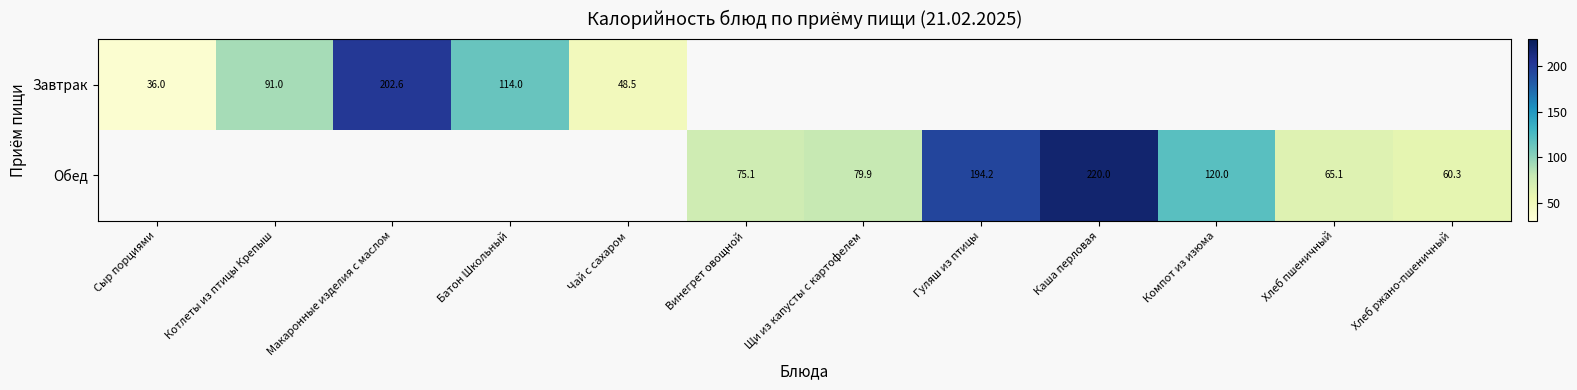

The Завтрак series shows 48.6 at Сыр порциями. True or false?

False